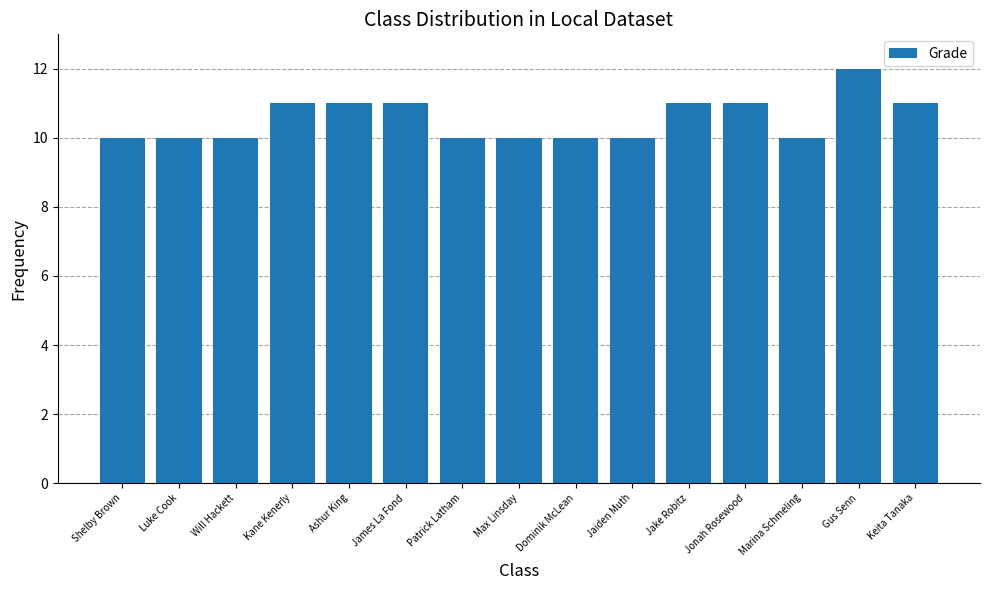

What is the value of the 3rd bar from the left?

10